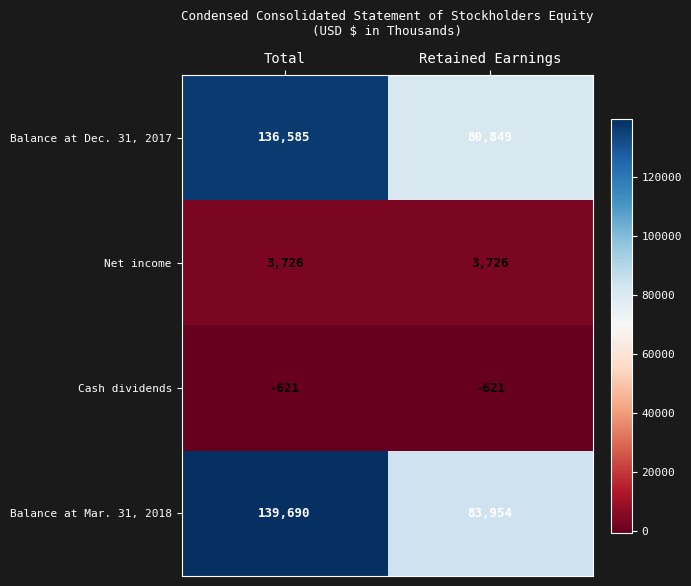

True or false: Cash dividends has a value of -621 at Total.

True